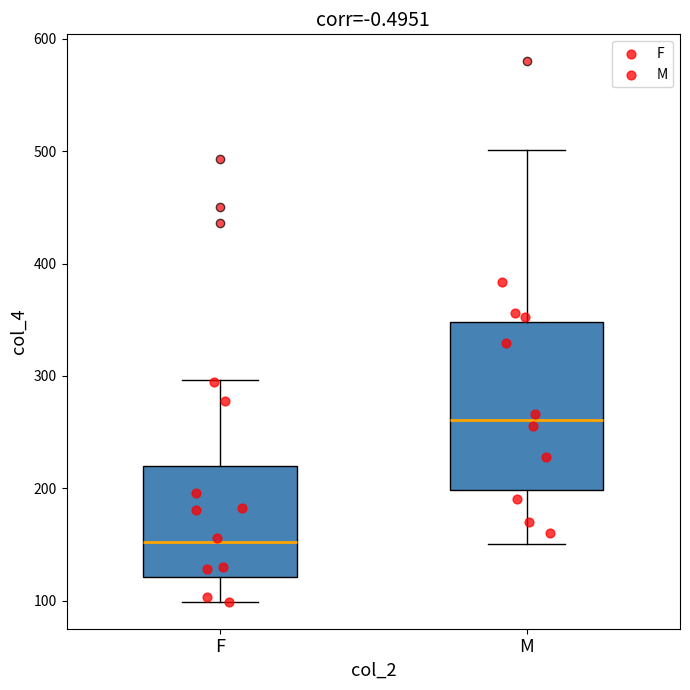

Comparing the boxes themselves (not the whiskers), which one is the tallest?

M